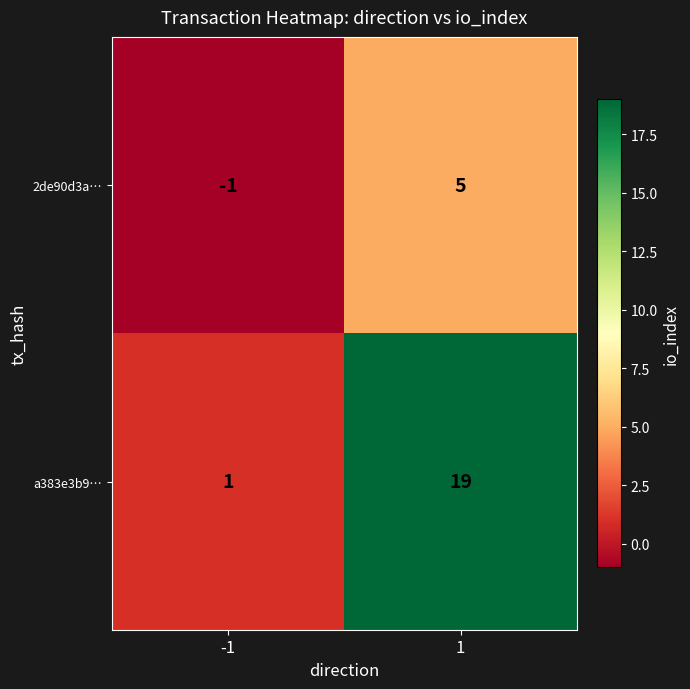

Reading left to right, list all the values displayed in this chart.

2de90d3a…: -1	5
a383e3b9…: 1	19